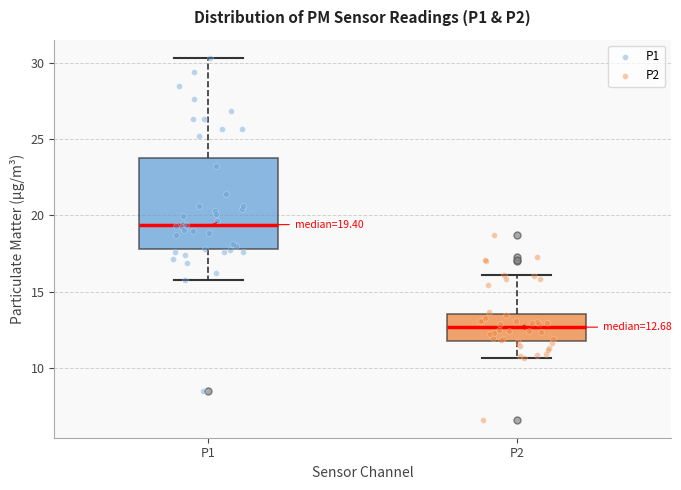

Which box has the highest median line?

P1